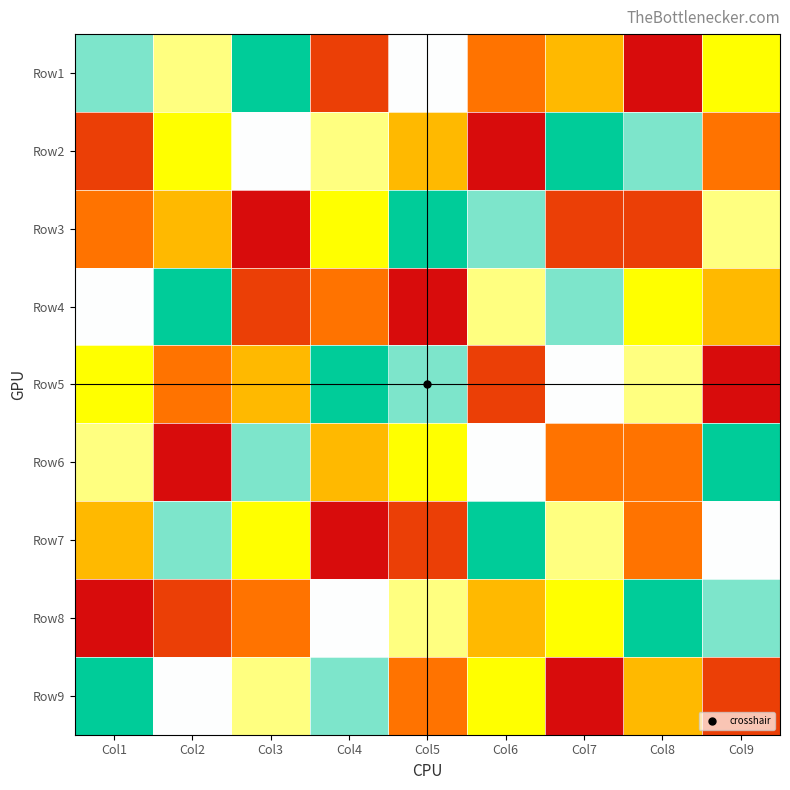

What is the smallest value displayed?

1